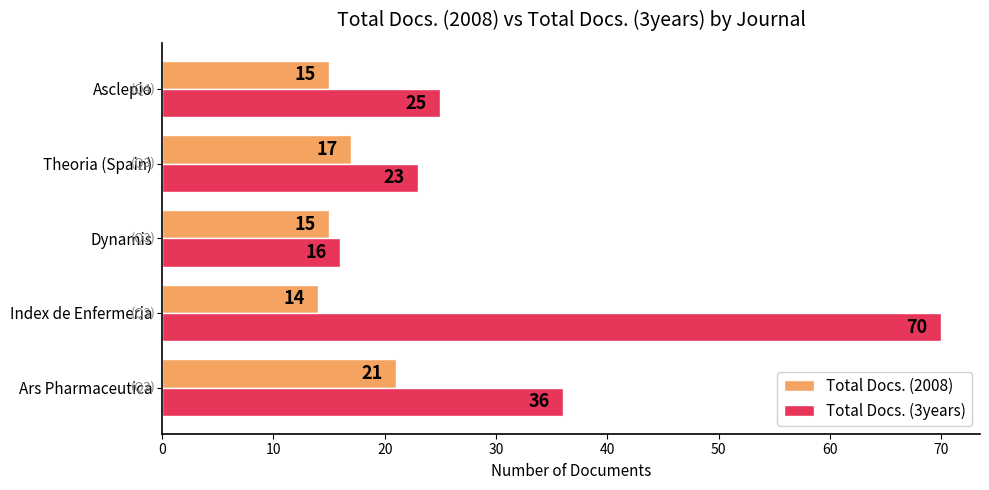

Is the value of Total Docs. (3years) at Dynamis greater than the value of Total Docs. (2008) at Index de Enfermeria?

Yes